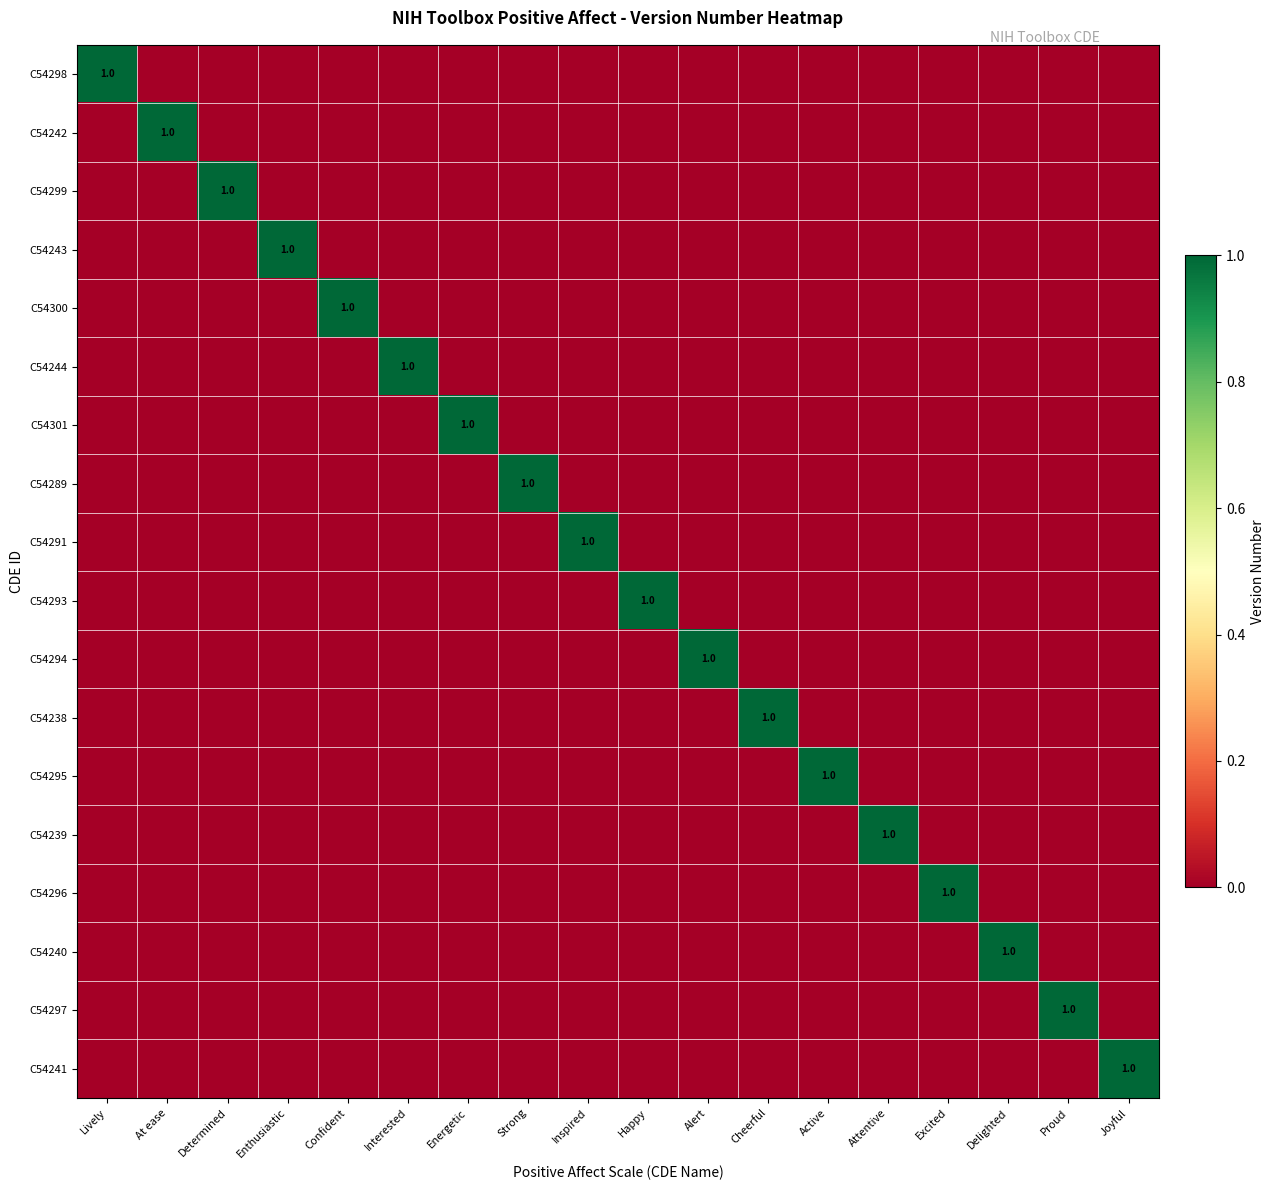

Count the C54238 values in the range 0 to 1.

18